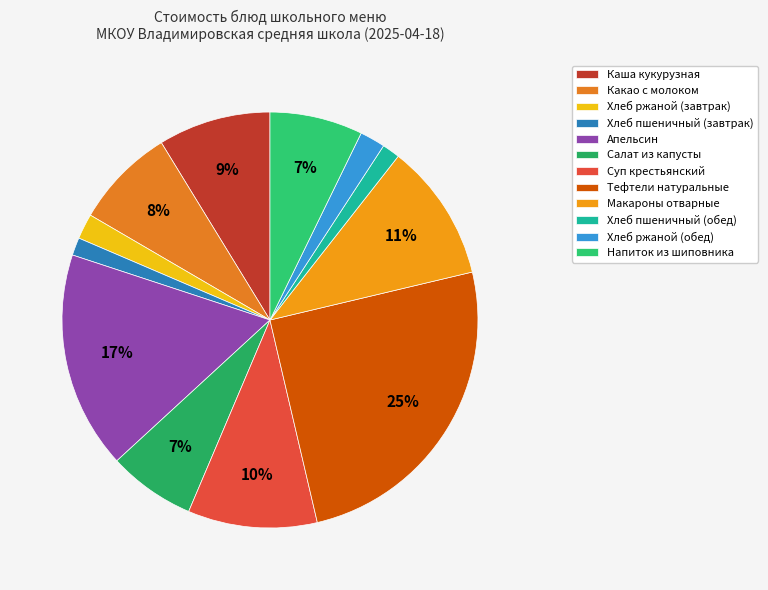

Is it true that Какао с молоком is 8% of the pie?

True